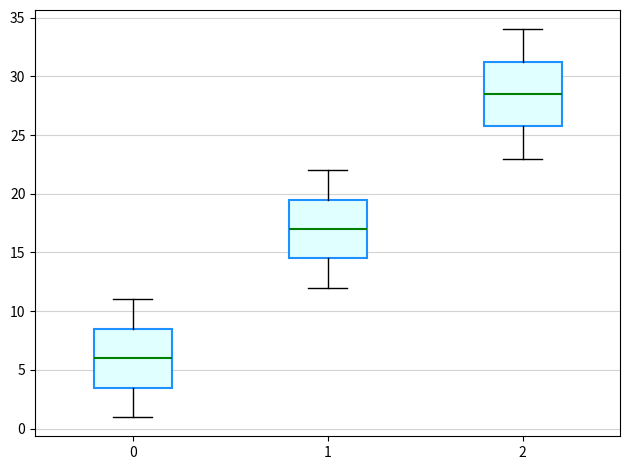

Reading left to right, read every box against the y-axis: the position of its median line, the range the box covers, and the ends of its whiskers. The values are not printed on the chart, so give them approximately, as read against the axis.

0: median 6.0, box 3.5 to 8.5, whiskers 1.0 to 11.0
1: median 17.0, box 14.5 to 19.5, whiskers 12.0 to 22.0
2: median 28.5, box 26.0 to 31.5, whiskers 23.0 to 34.0